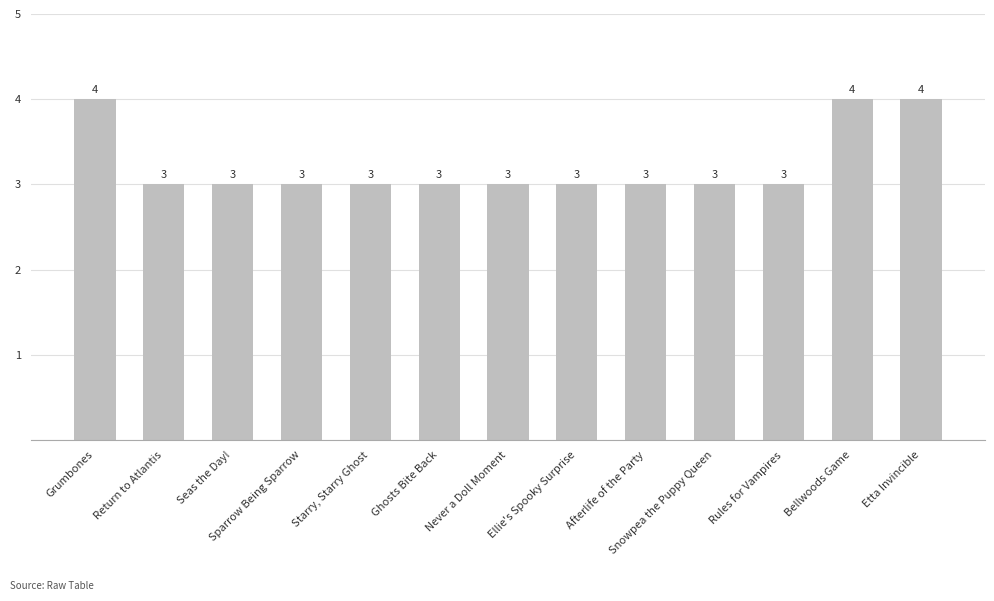

Count the values in the range 3 to 4.

13